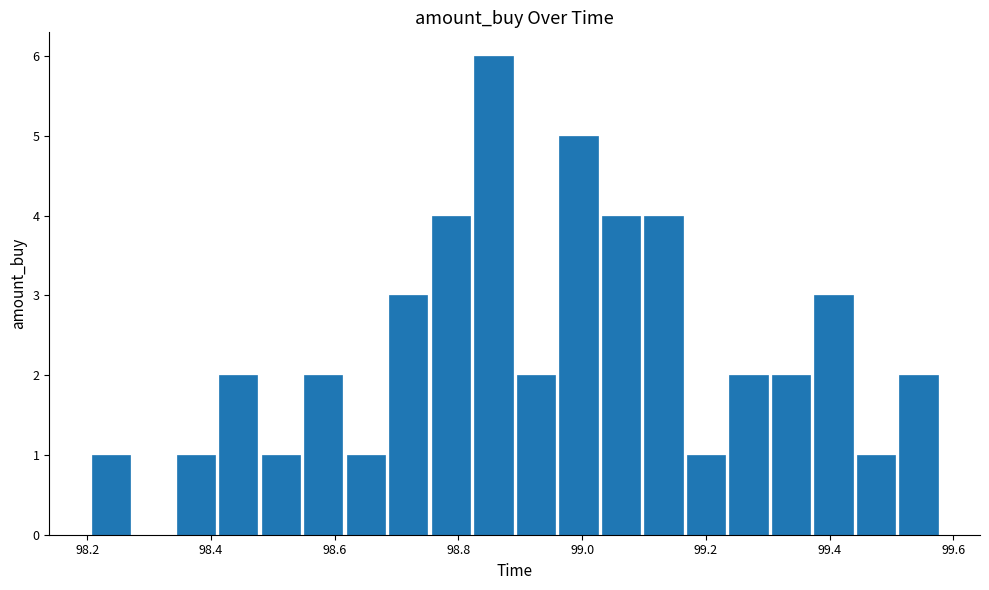

Read against the x-axis, roughly where is the centre of the tallest bar?

98.86